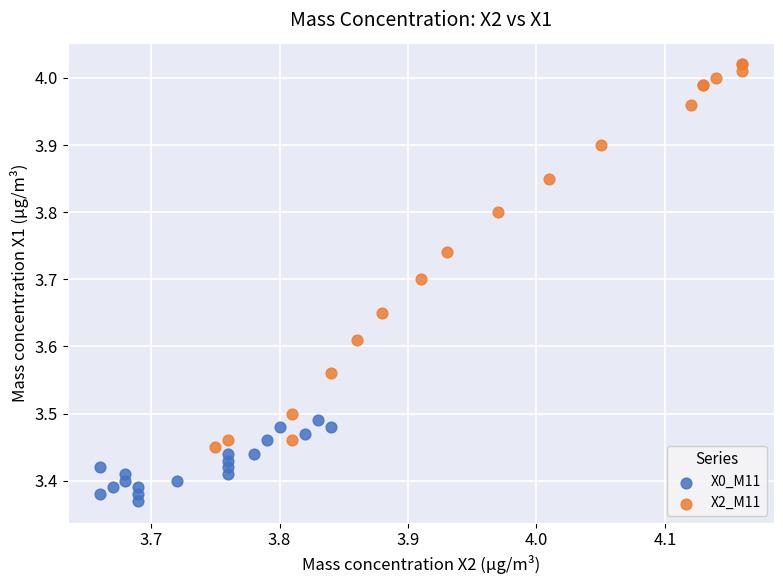

Which series reaches the maximum Y coordinate?

X2_M11